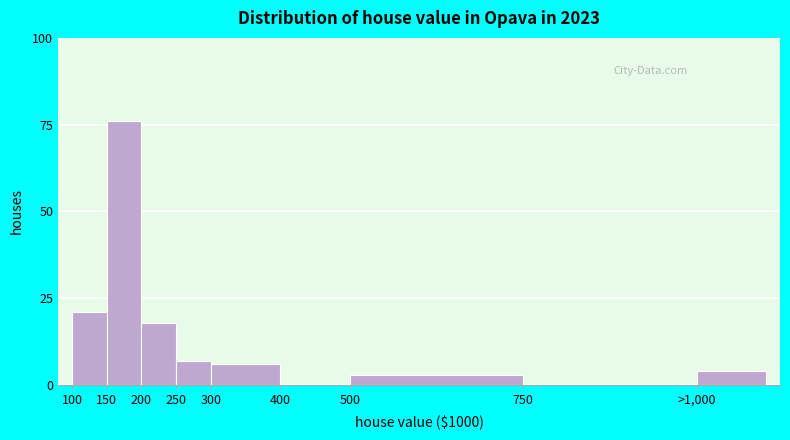

Reading right to left, list all the values displayed in this chart.

>1,000=4	750=0	500=3	400=0	300=6	250=7	200=18	150=76	100=21